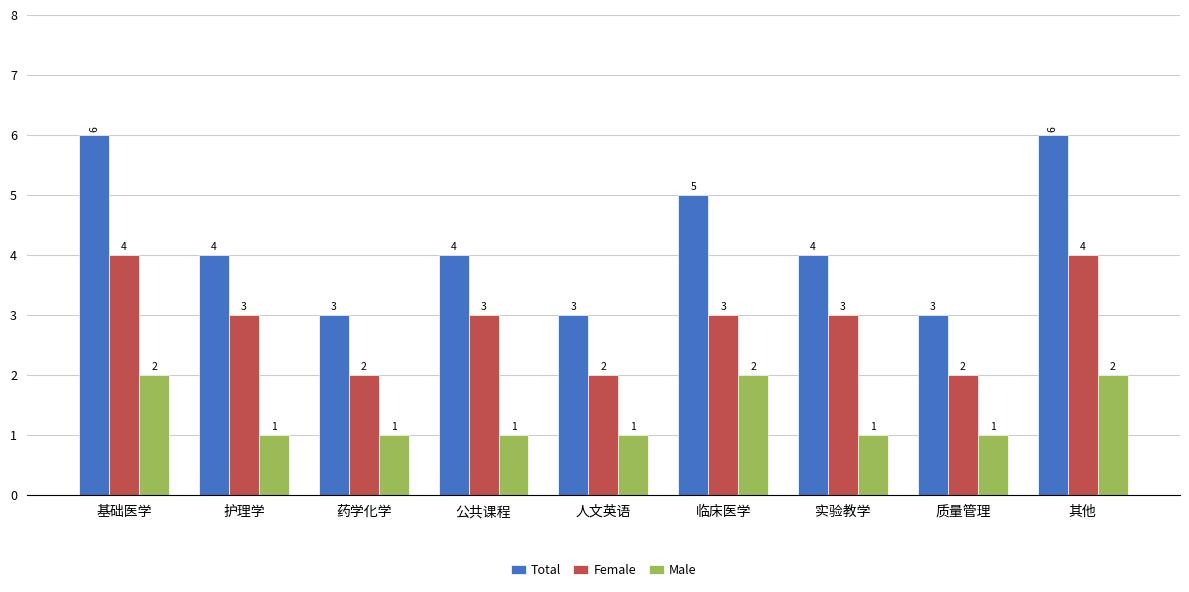

Reading left to right, list all the values displayed in this chart.

Total: 基础医学=6	护理学=4	药学化学=3	公共课程=4	人文英语=3	临床医学=5	实验教学=4	质量管理=3	其他=6
Female: 基础医学=4	护理学=3	药学化学=2	公共课程=3	人文英语=2	临床医学=3	实验教学=3	质量管理=2	其他=4
Male: 基础医学=2	护理学=1	药学化学=1	公共课程=1	人文英语=1	临床医学=2	实验教学=1	质量管理=1	其他=2